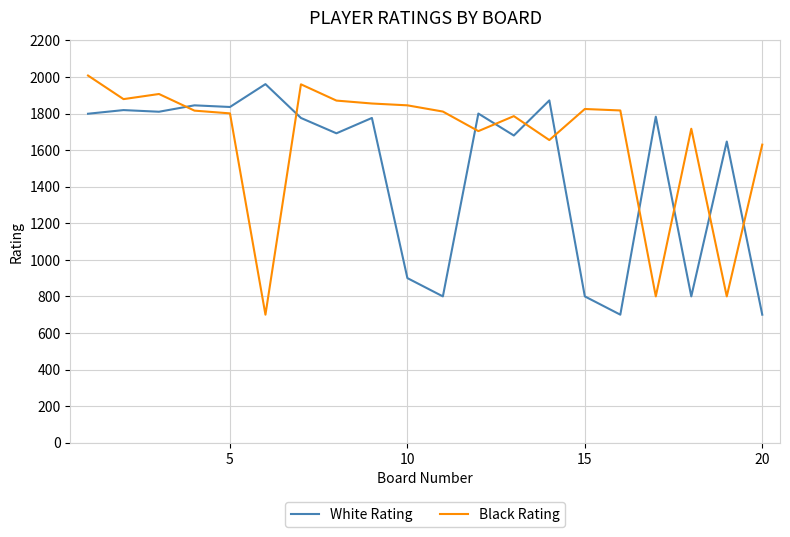

Rank the series by their average value, from highest to lowest.

Black Rating, White Rating